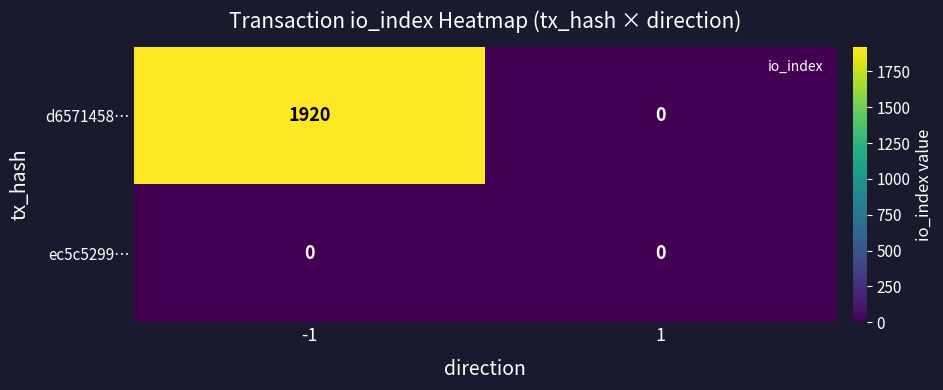

At which category is the sum across all series the highest?

-1